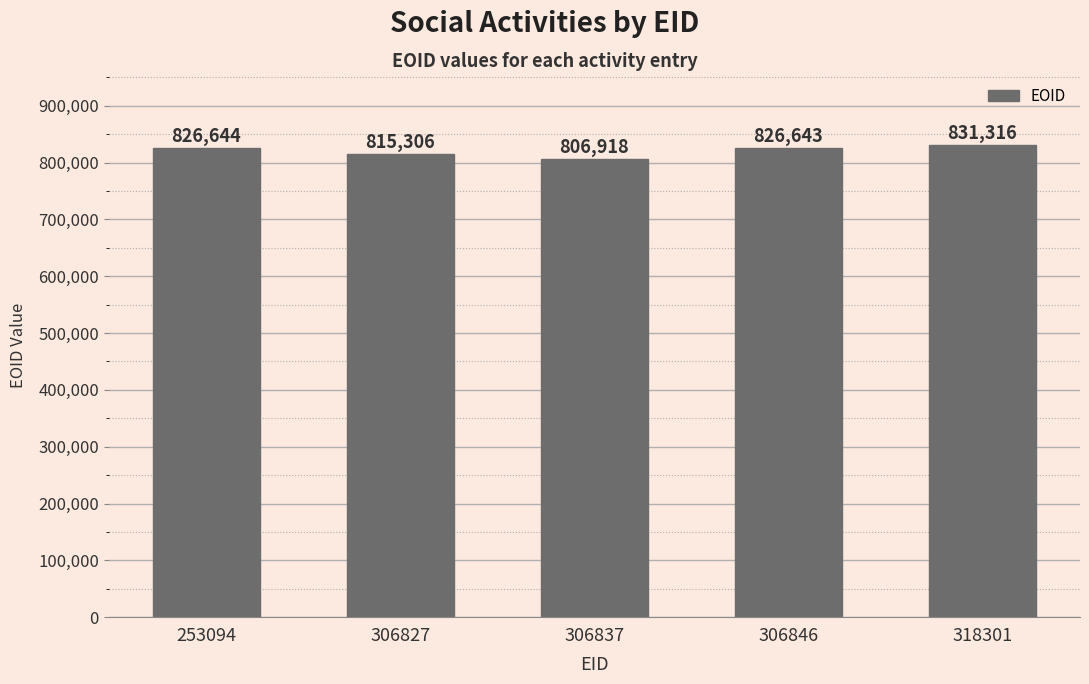

What is the difference between the second highest and second lowest values?

11338